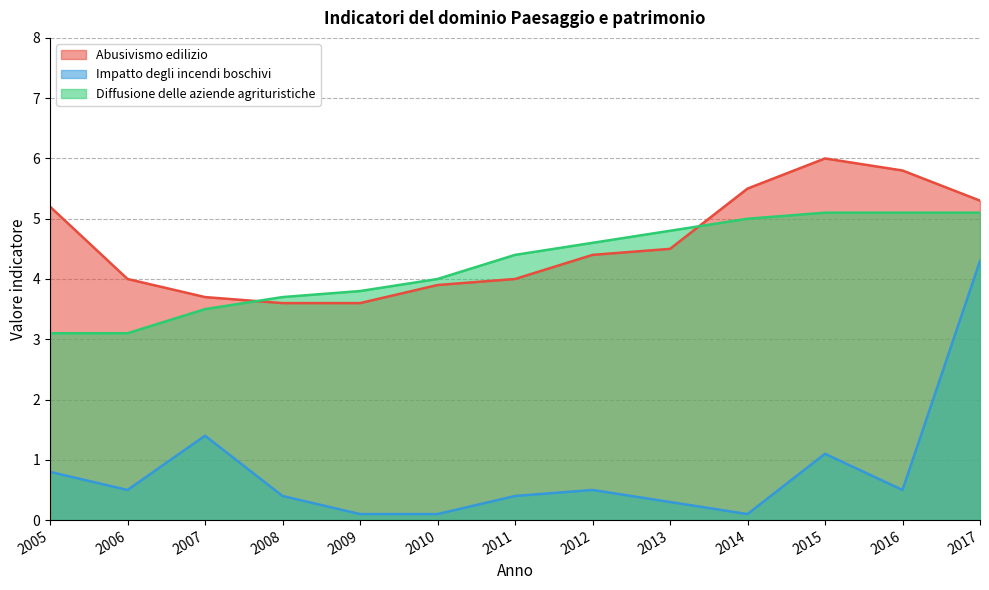

True or false: Impatto degli incendi boschivi has a value of 0.4 at 2008.

True